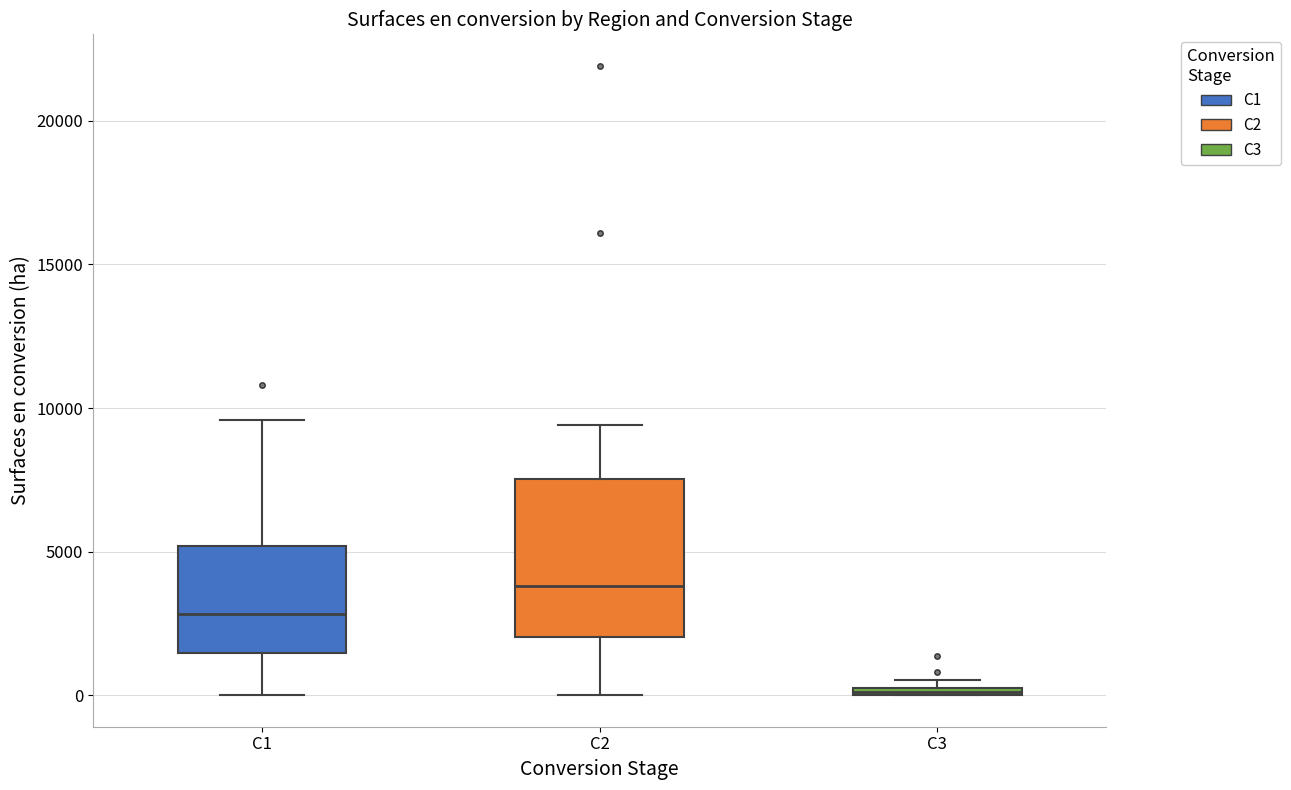

Where is the upper edge of the box for C1 on the y-axis? The values are not printed on the chart, so give them approximately, as read against the axis.

5000